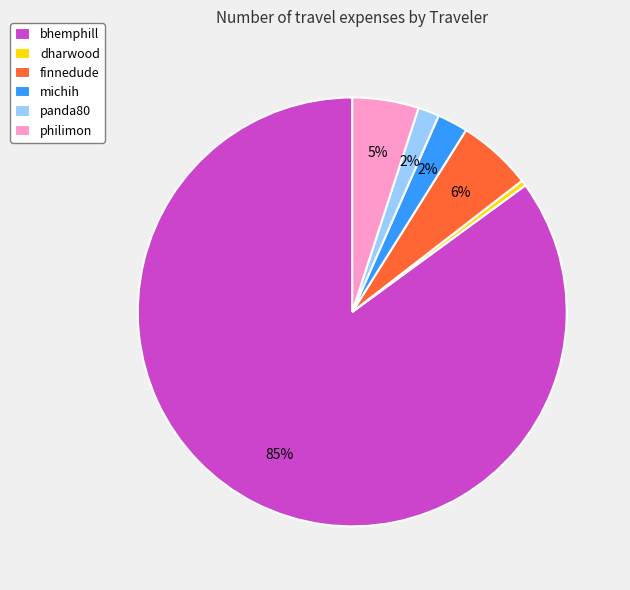

To the nearest percent, what portion does philimon represent?

5%